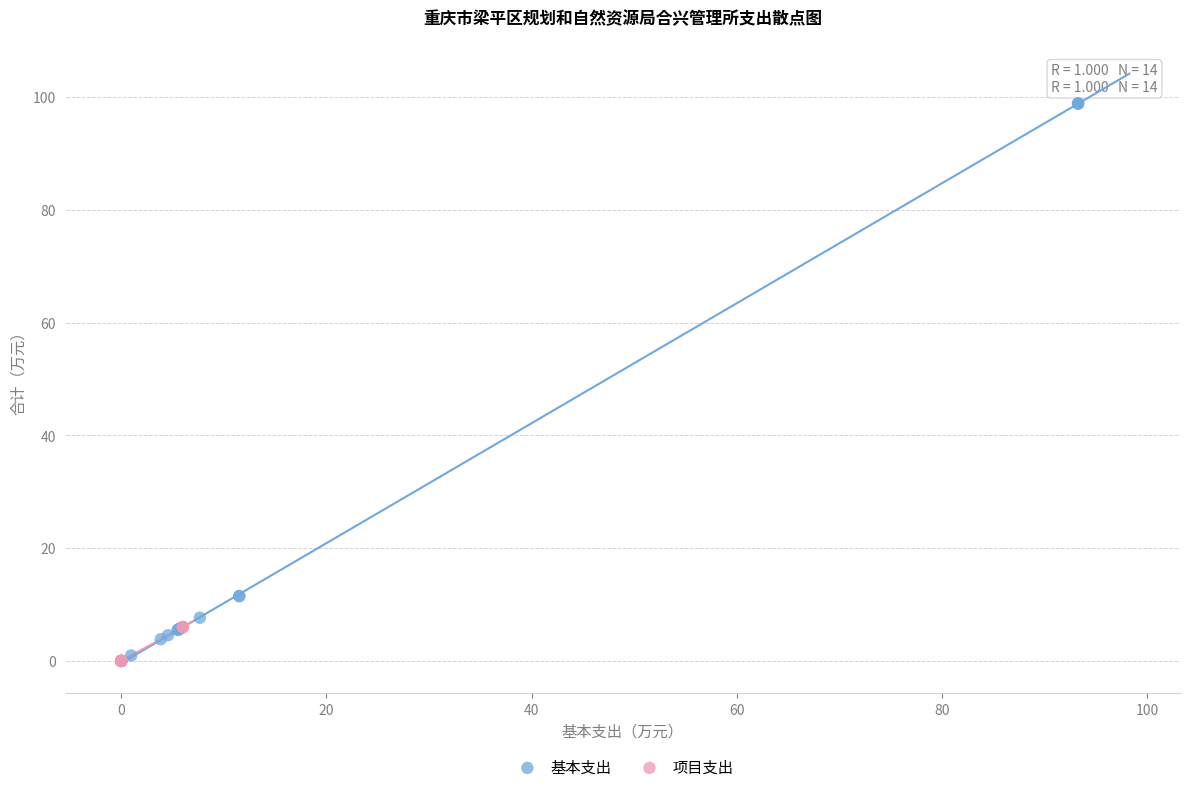

Which series contains the highest Y value?

基本支出